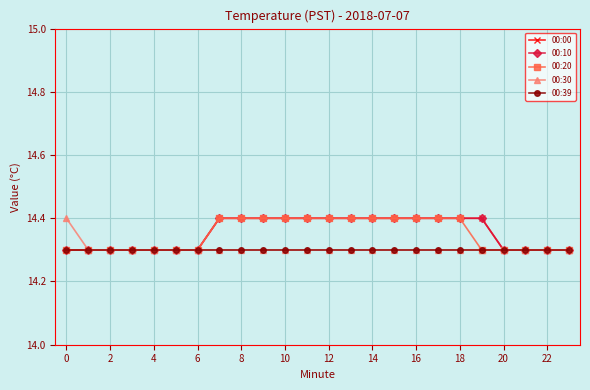

Does the chart have visible grid lines?

Yes